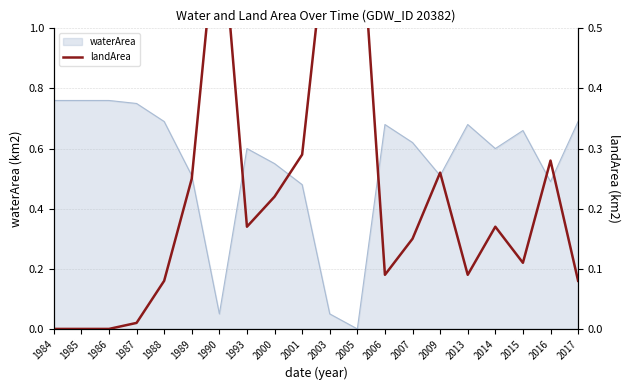

Which category has the highest value across all series?

2005